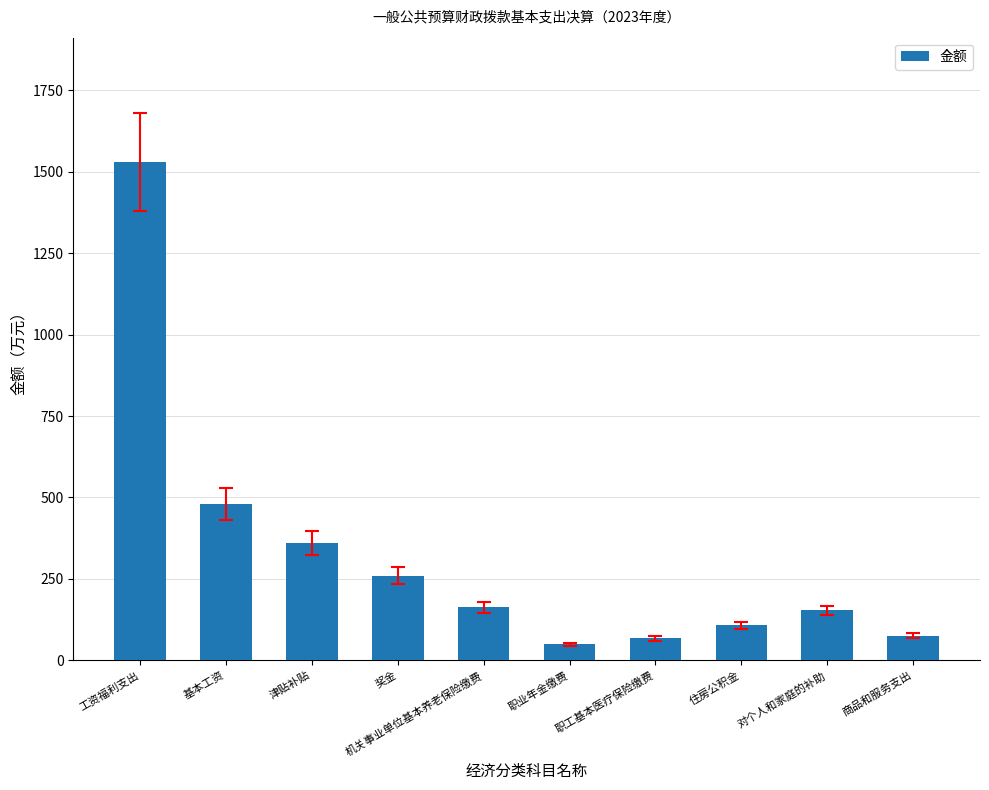

How many values are below 162?

5